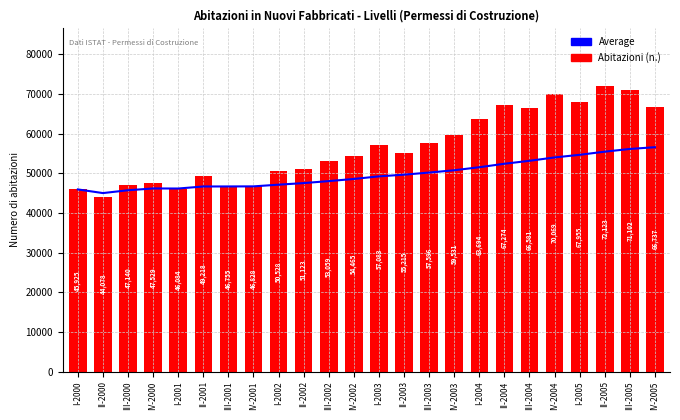

What is the difference between the maximum and minimum values in the Average series?

11569.0